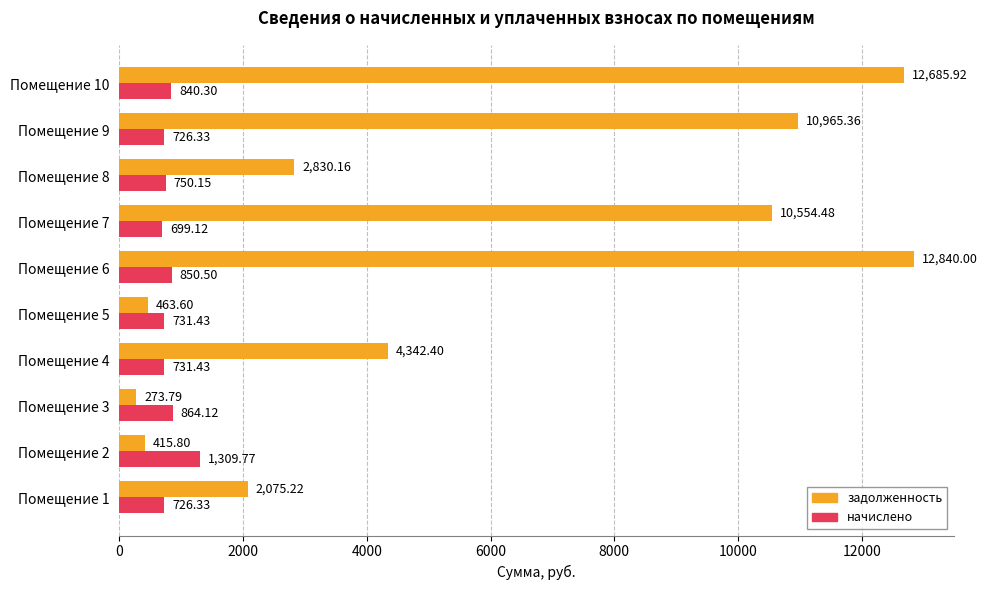

What is the spread (max minus min) of values at Помещение 4?

3611.0